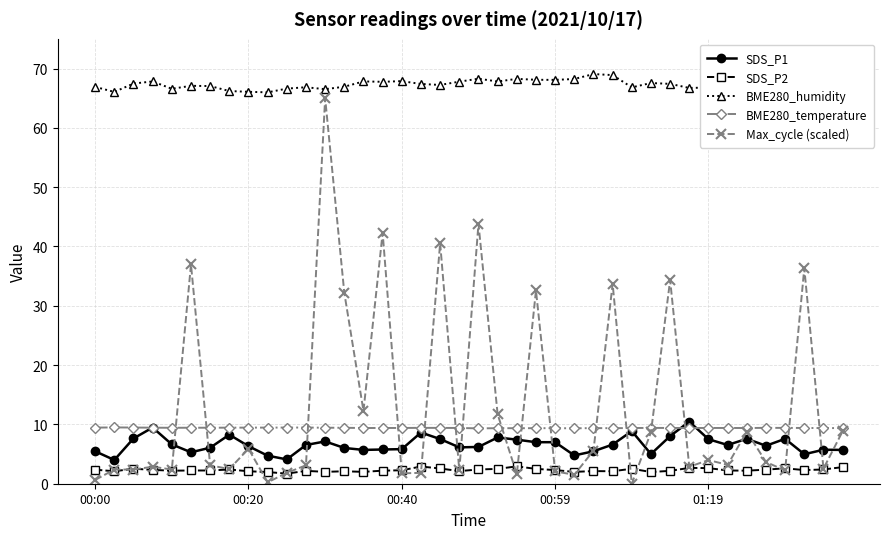

True or false: SDS_P1 and SDS_P2 intersect in this chart.

False